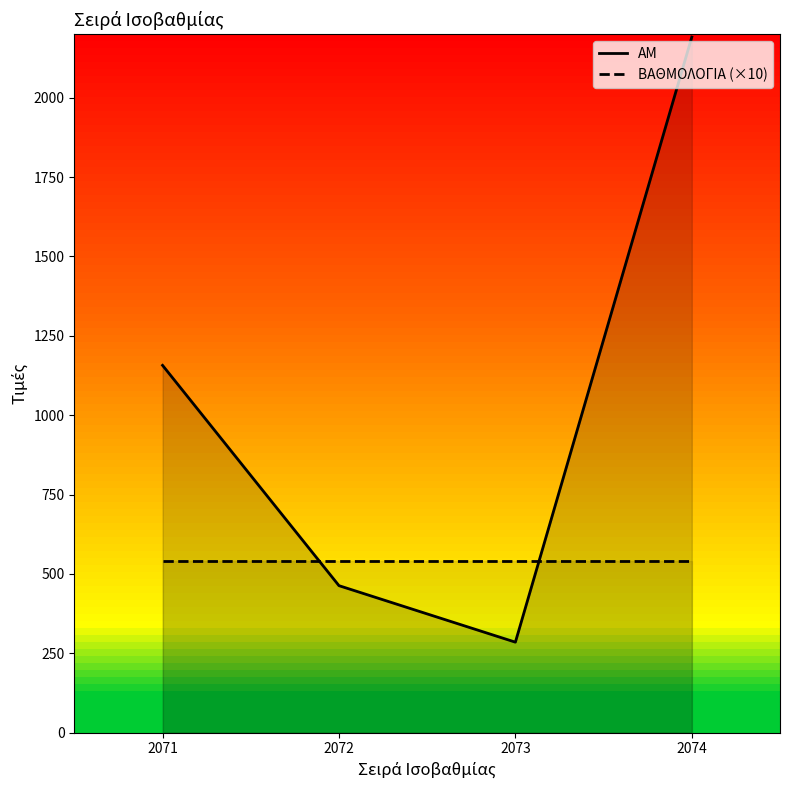

True or false: ΑΜ has more than 1 interior local peaks.

False